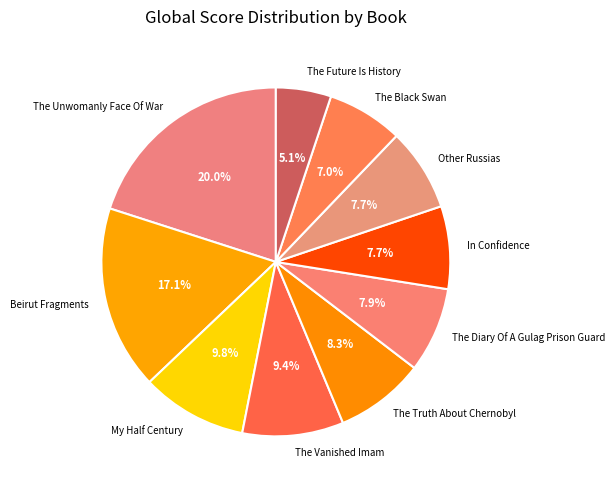

Which category has the smallest portion of the pie?

The Future Is History